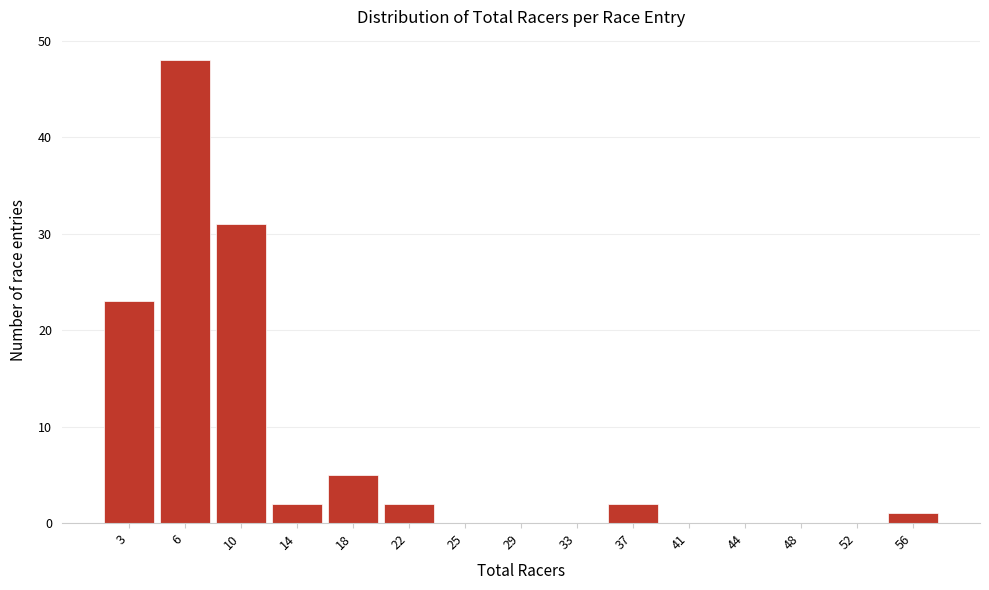

Reading left to right, what are all the values shown in this chart?

3=23	6=48	10=31	14=2	18=5	22=2	25=0	29=0	33=0	37=2	41=0	44=0	48=0	52=0	56=1